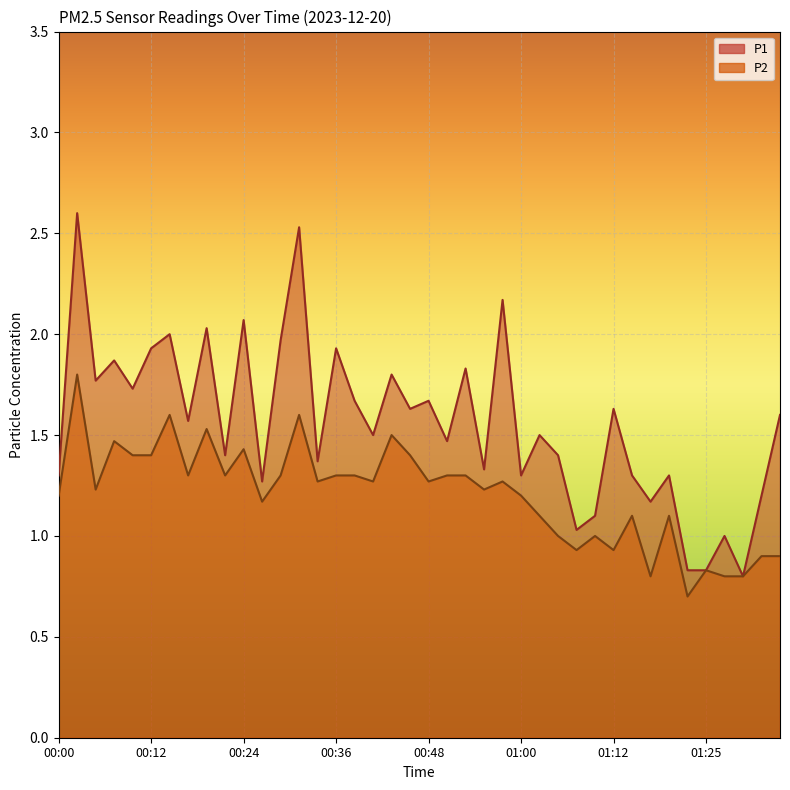

What are all the series names shown in the legend?

P1, P2